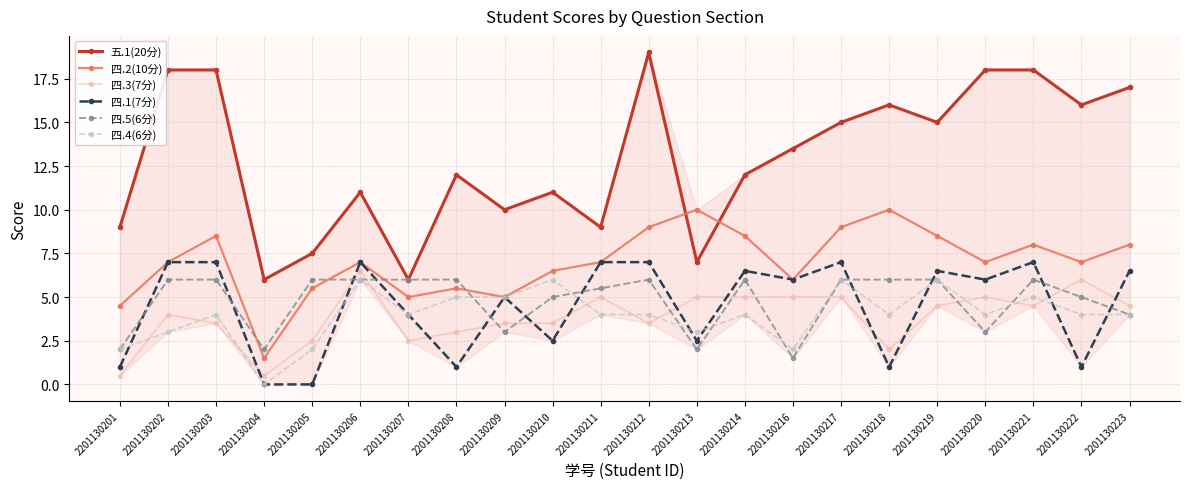

What is the value of the 四.4(6分) point at the 13th from the left?

3.0